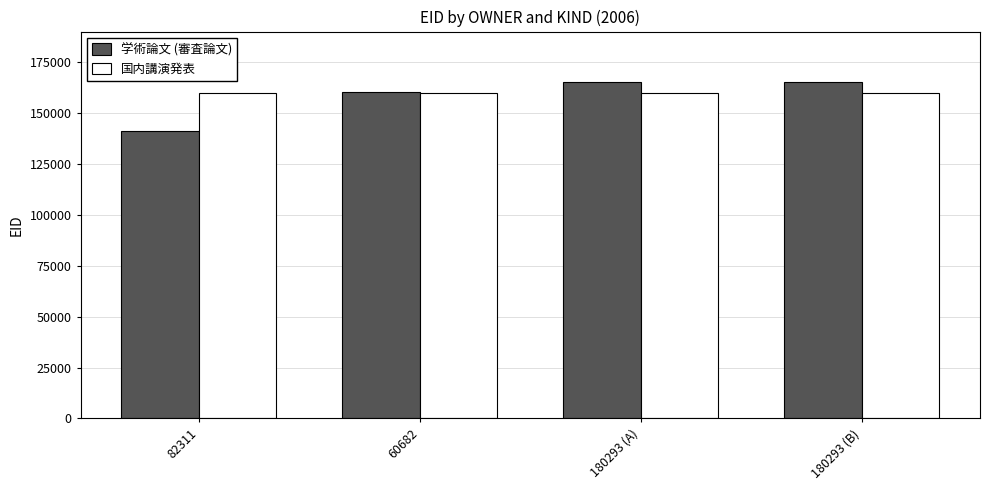

How many series are shown in this chart?

2